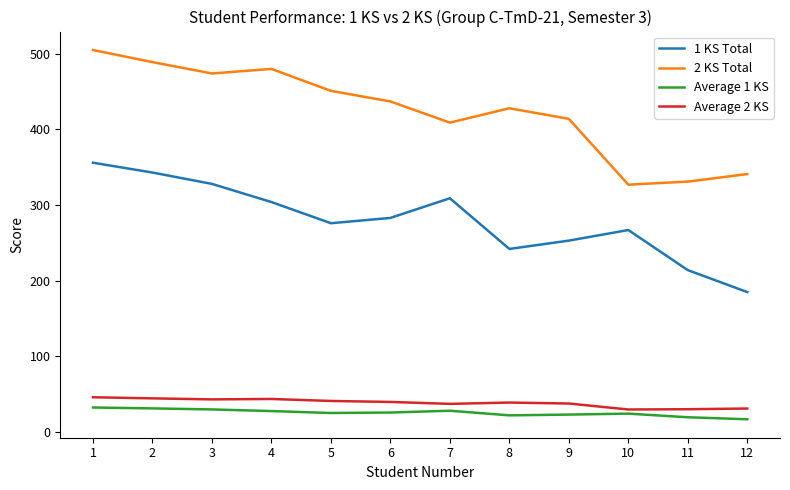

True or false: 1 KS Total and 2 KS Total cross at least once.

False